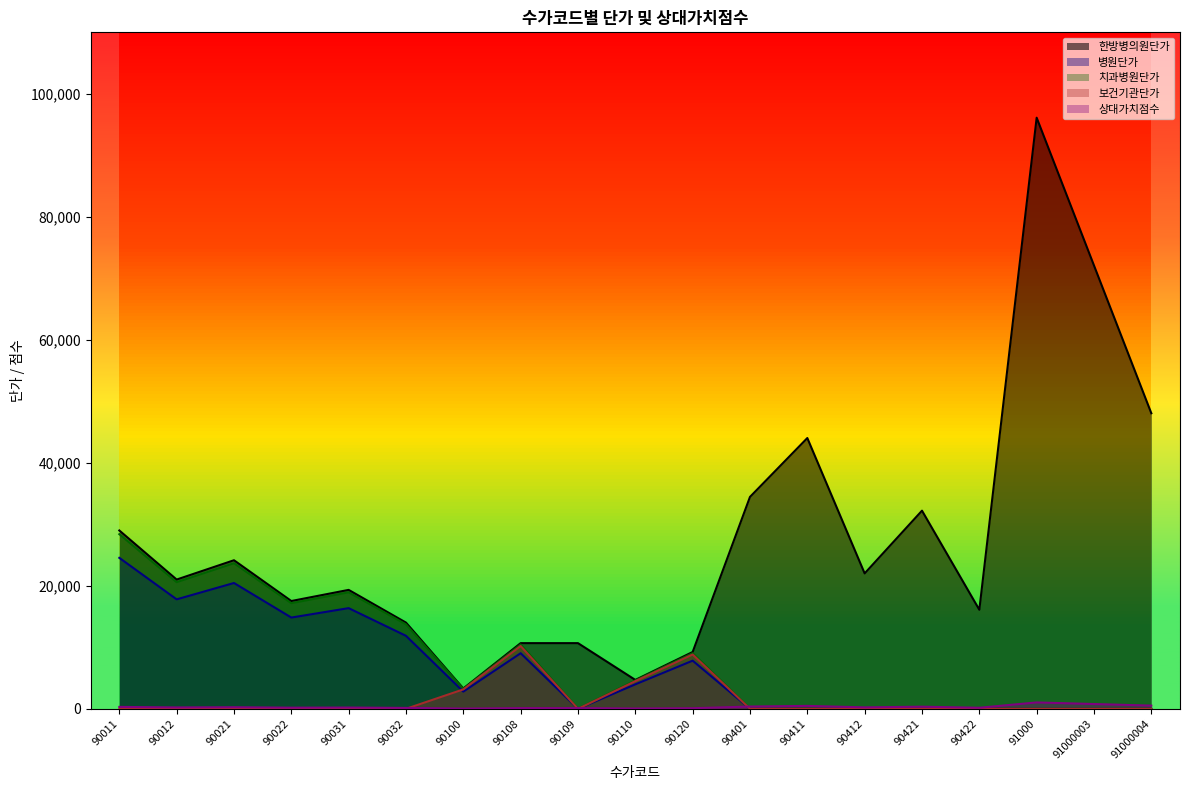

Does the chart display data point markers on the line(s)?

No